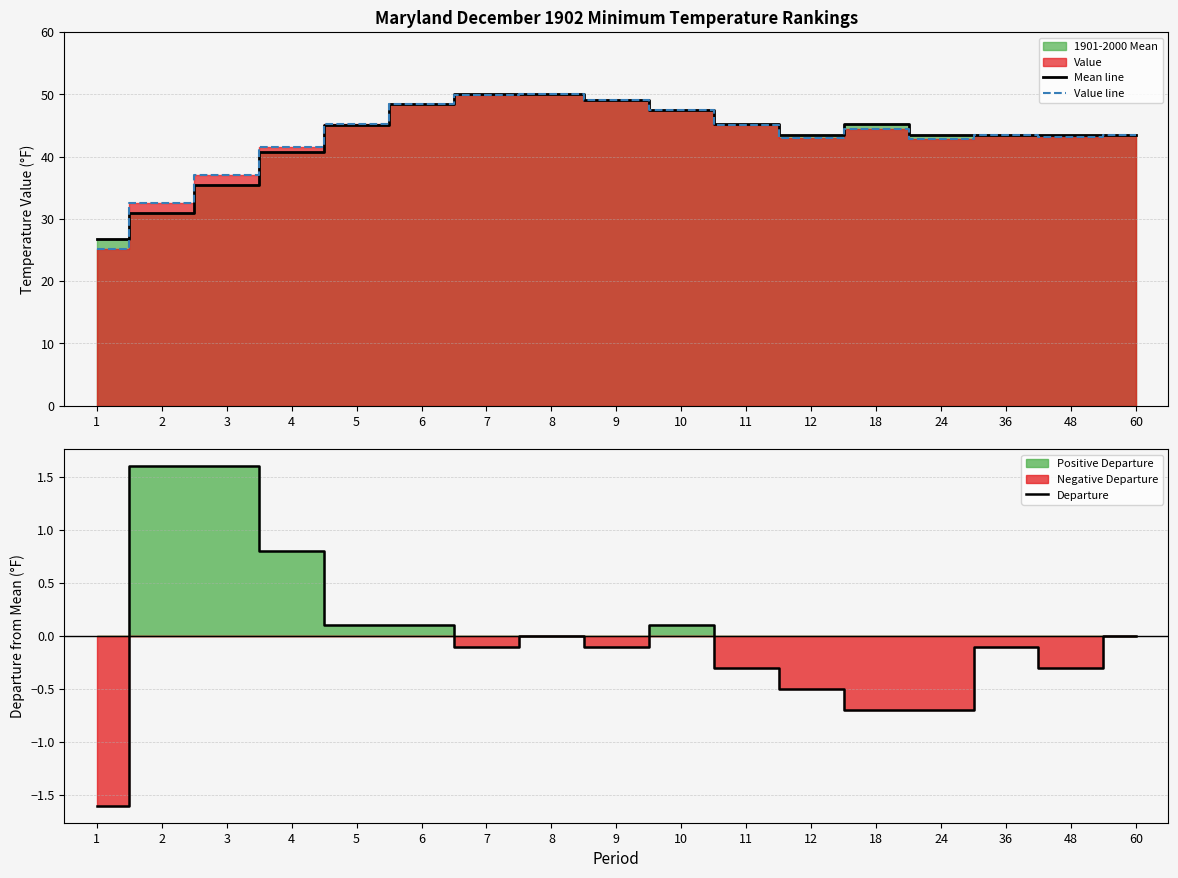

Which series ends up on top after the final intersection of Mean line and Value line?

Mean line